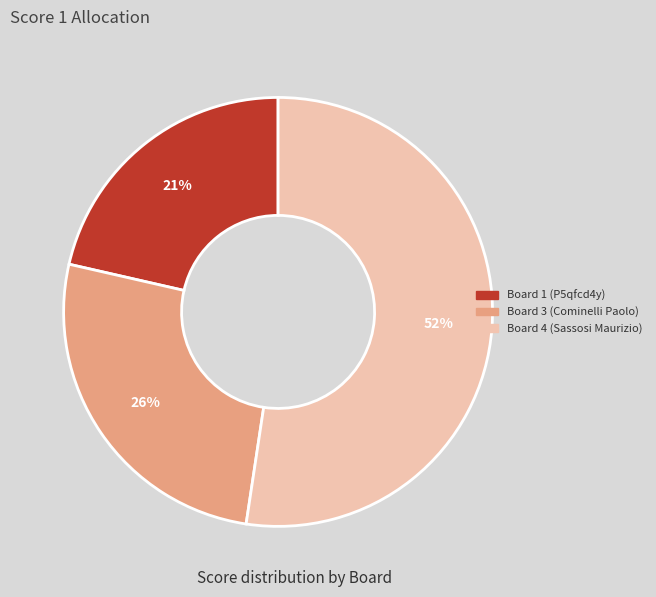

To the nearest percent, what is the difference between the largest and smallest slice percentages?

31%